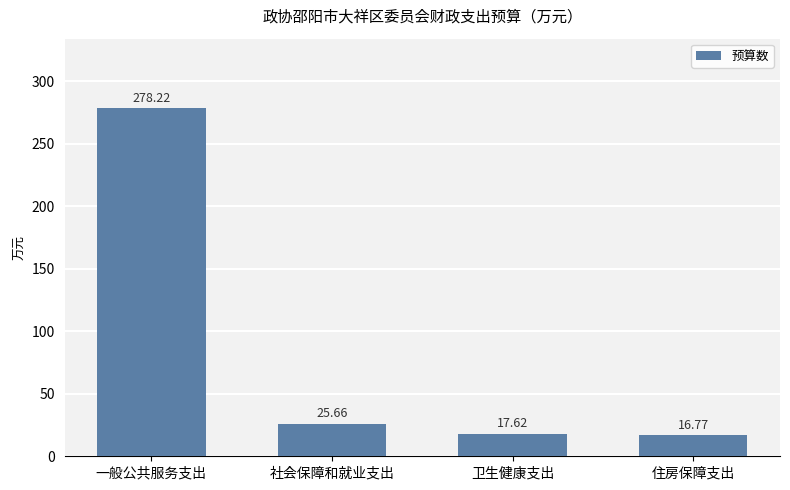

What is the average value?

84.6